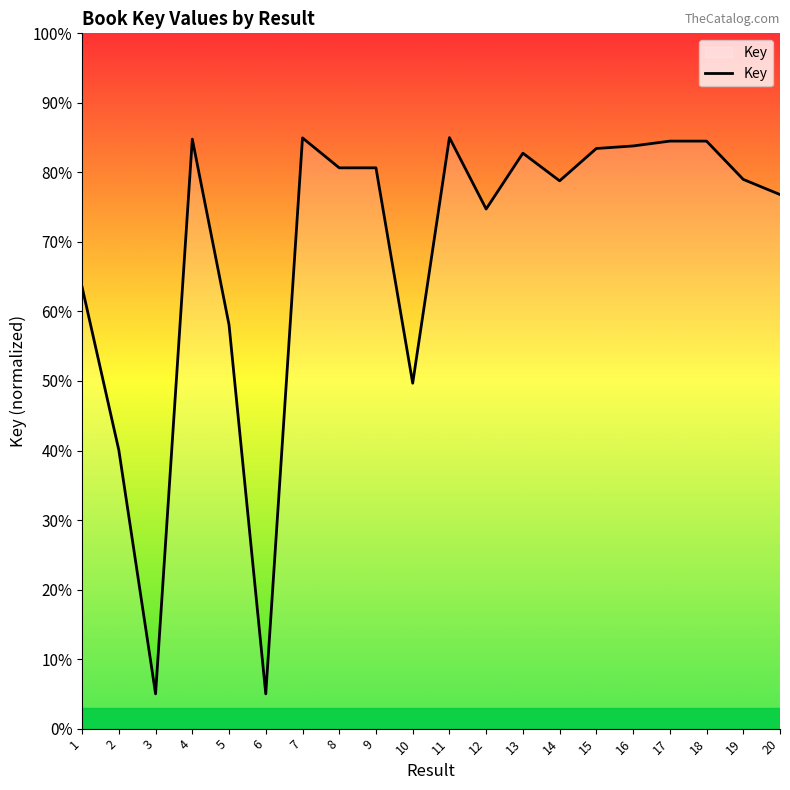

How many values are below 80?

10